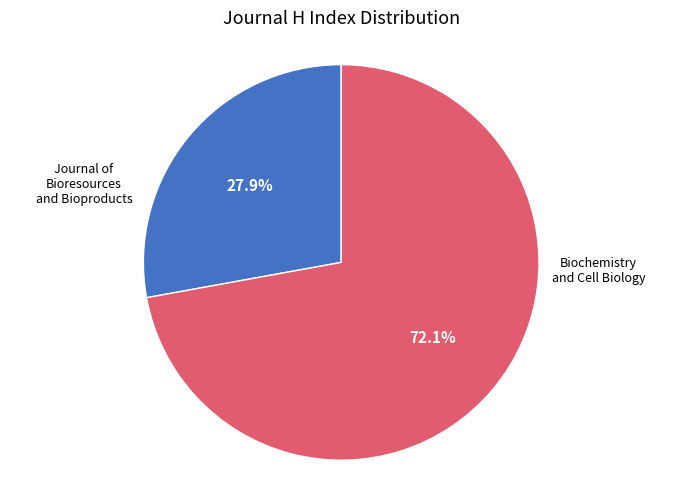

Is there any slice that represents more than half of the pie?

Yes